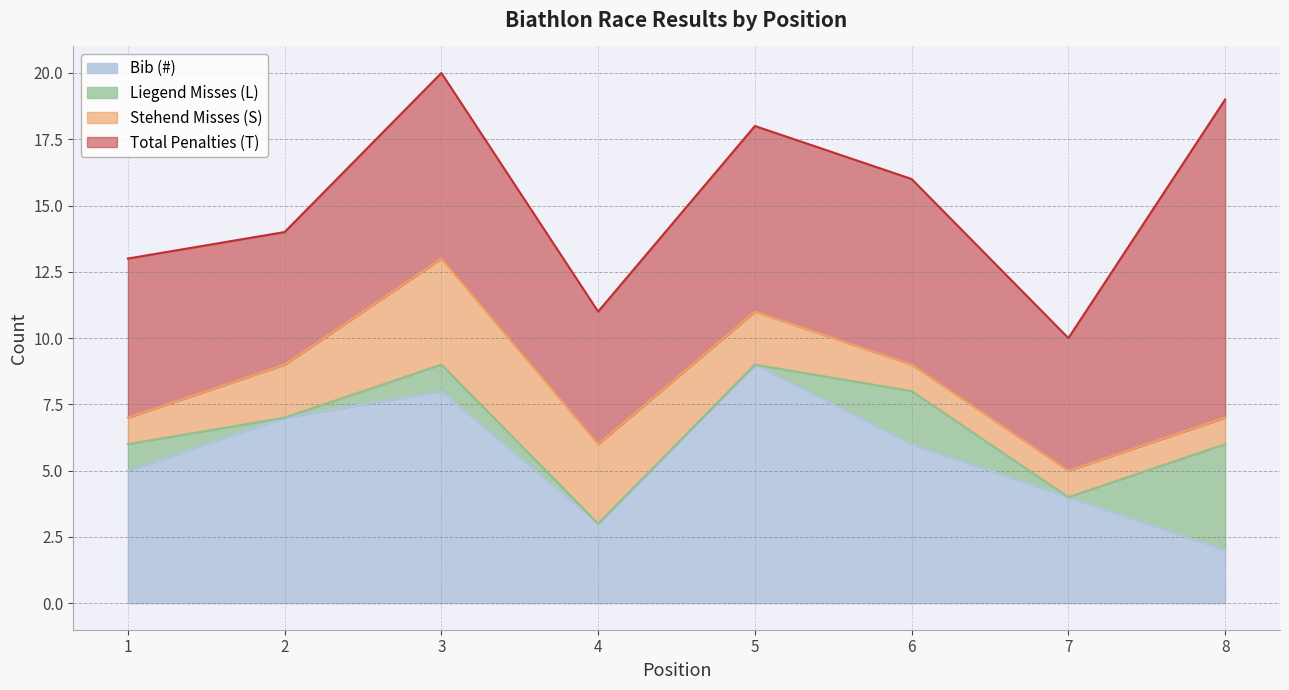

What is the total value across all series at 6?

16